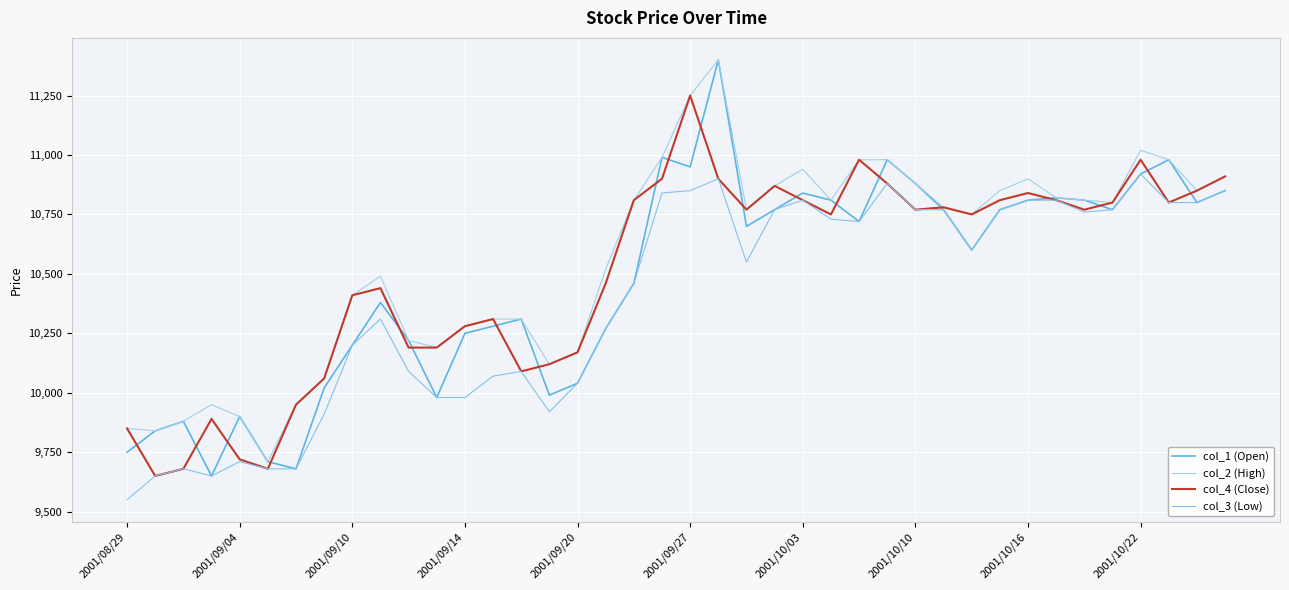

At which category does the chart reach its peak across all series?

21